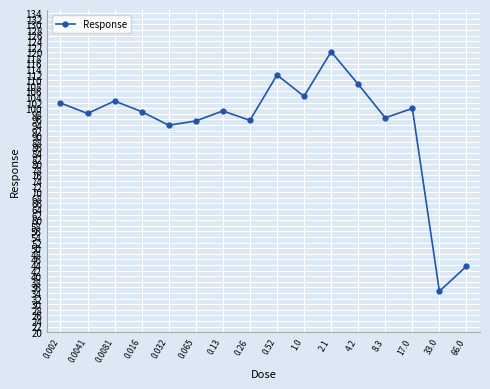

Is it true that the value at 66.0 is 76.6?

False